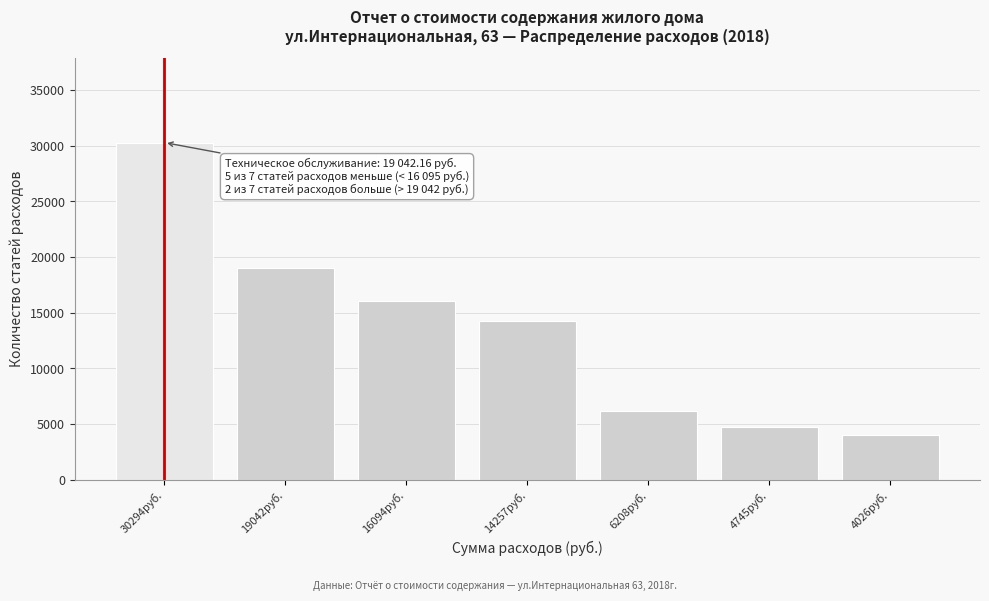

Reading right to left, what are all the values shown in this chart?

4026.7	4745.8	6209.0	14257.3	16094.8	19042.2	30294.2